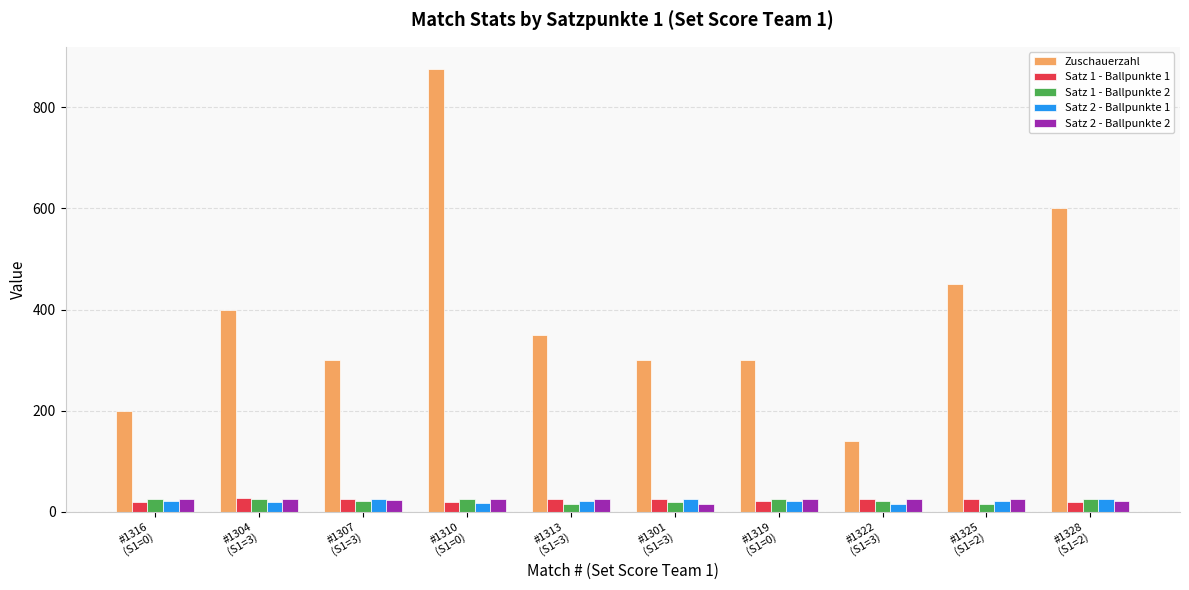

What is the maximum value for Satz 2 - Ballpunkte 1?

26